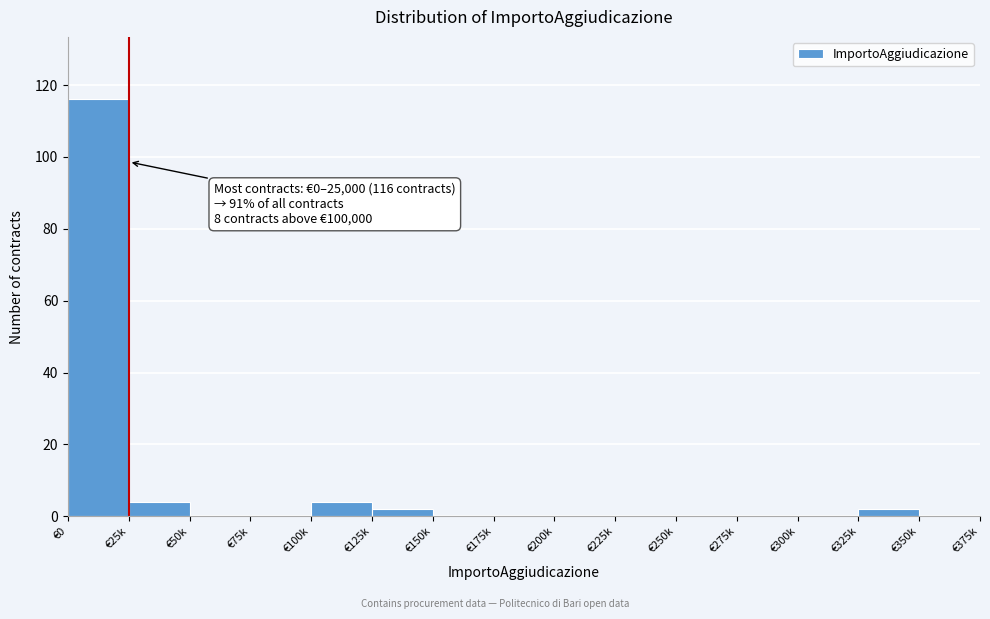

Reading left to right, what are all the values shown in this chart?

€0=116	€25k=4	€50k=0	€75k=0	€100k=4	€125k=2	€150k=0	€175k=0	€200k=0	€225k=0	€250k=0	€275k=0	€300k=0	€325k=2	€350k=0